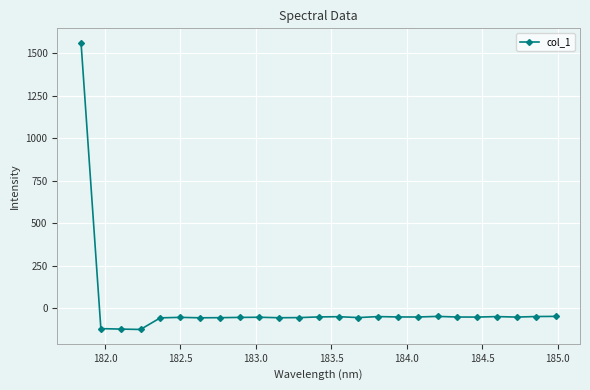

True or false: the data has more than 0 interior local peaks.

True